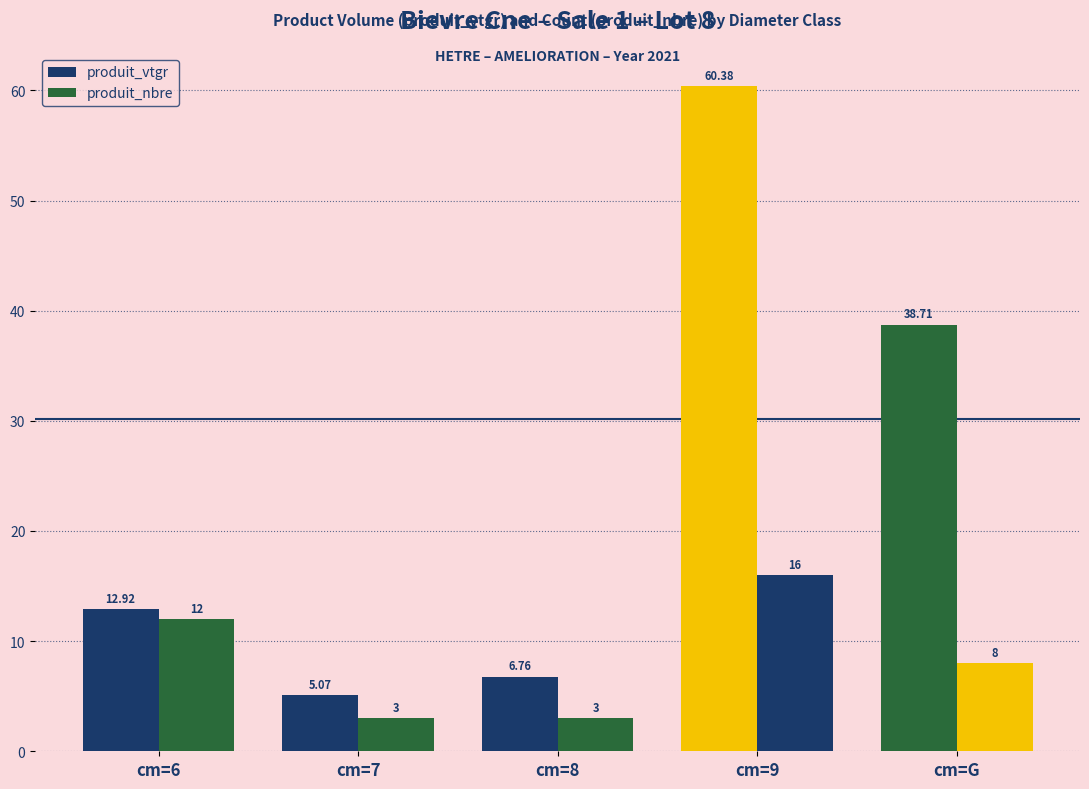

At which label is produit_vtgr closest to 32?

cm=G